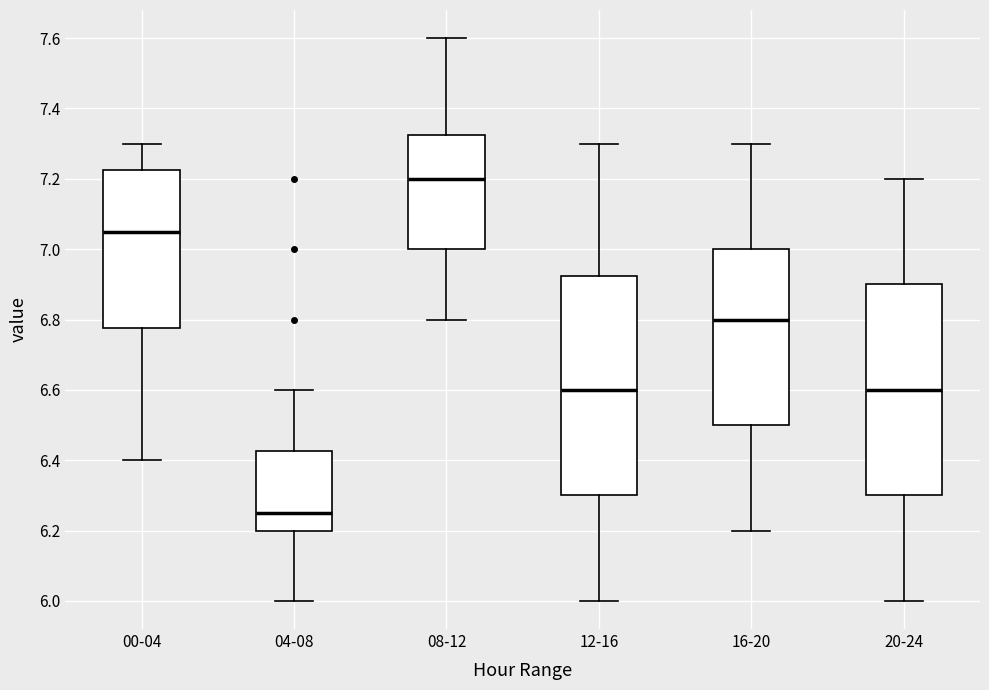

Which box has the highest median line?

08-12